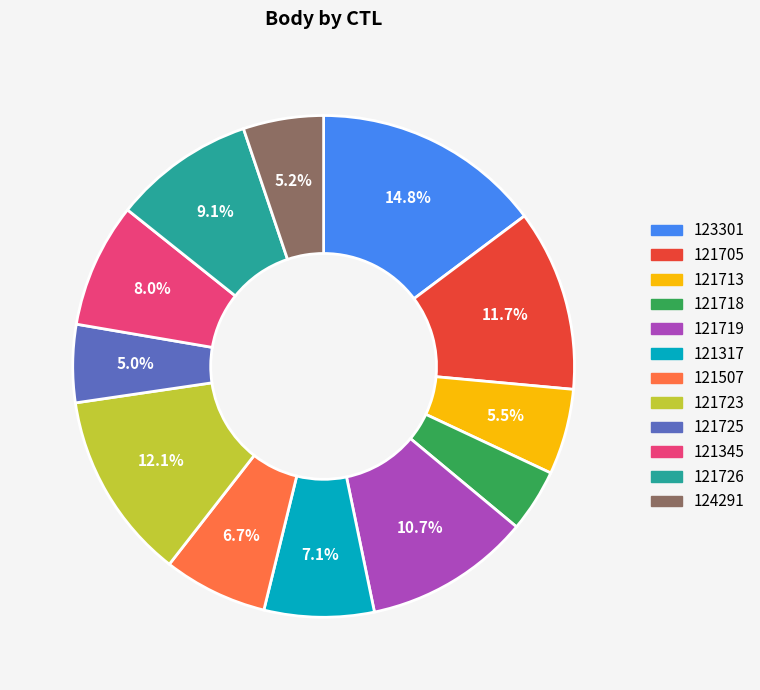

Combined, what portion of the pie is 121317 and 121507?

13.8%